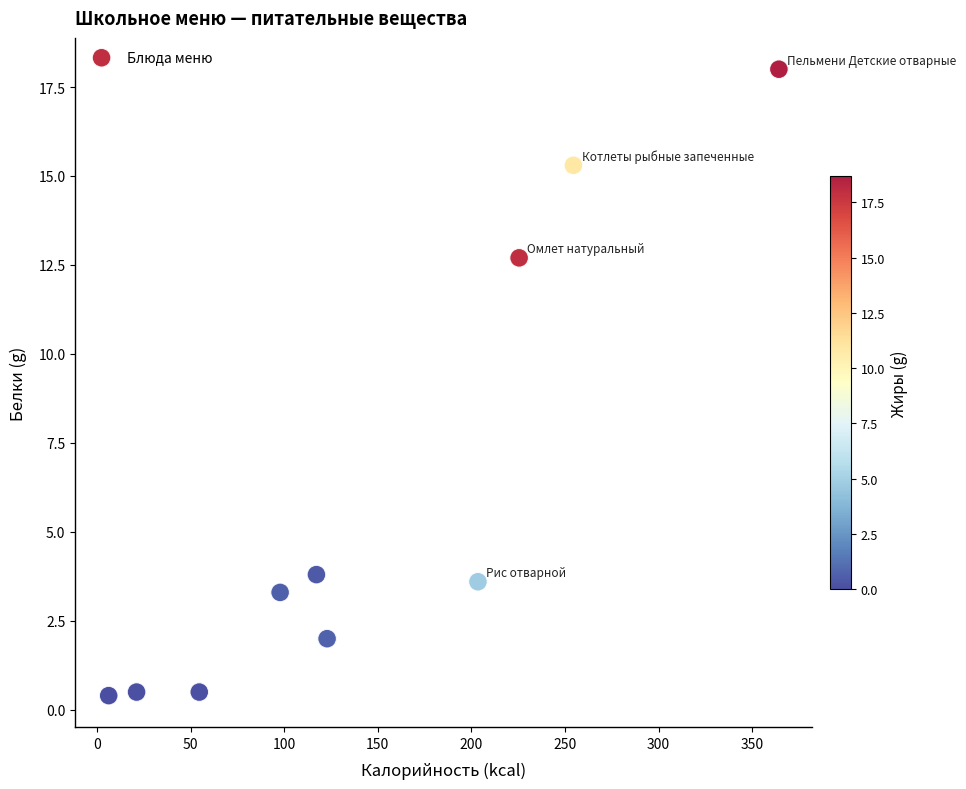

What Y value in the scatter plot is closest to 9?

12.7